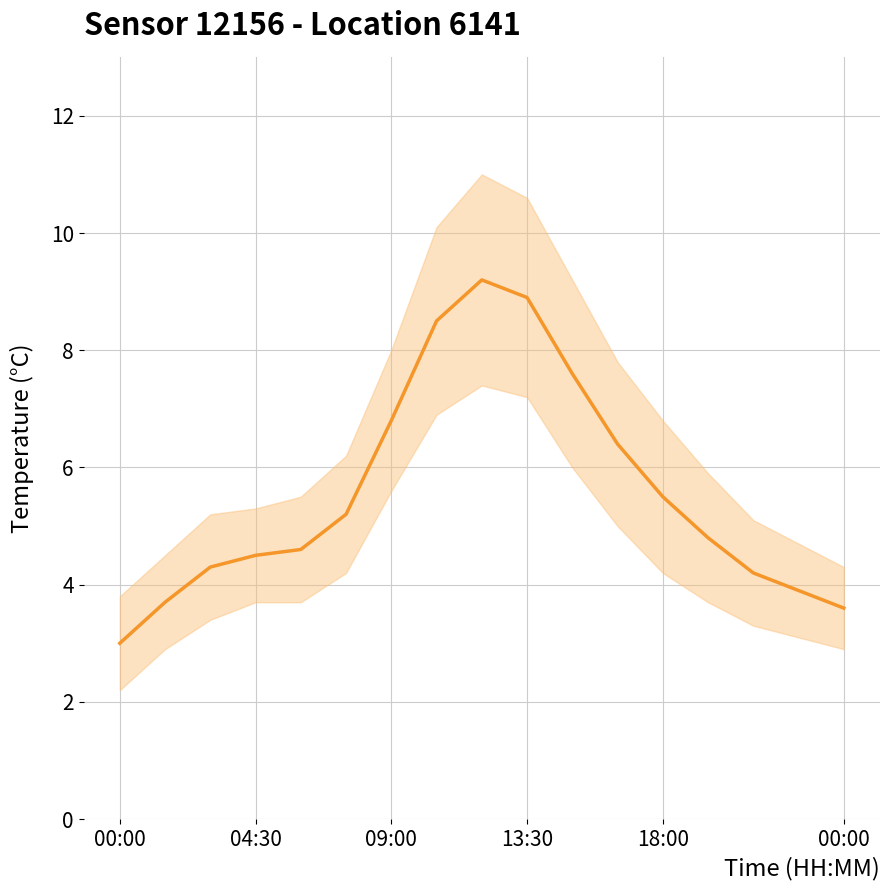

What is the value of the temp_upper point at the 5th from the left?

5.5